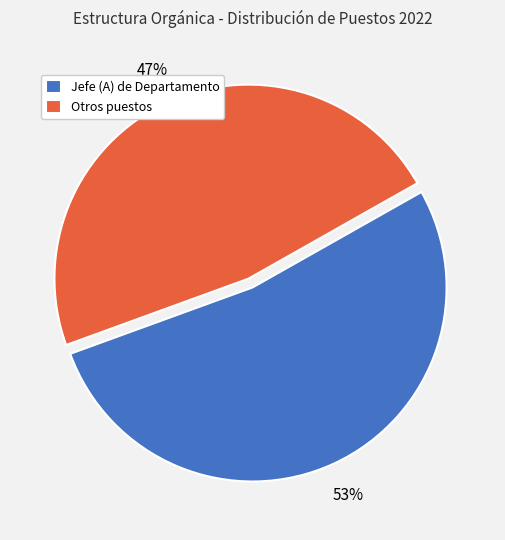

Does any single category account for the majority?

Yes